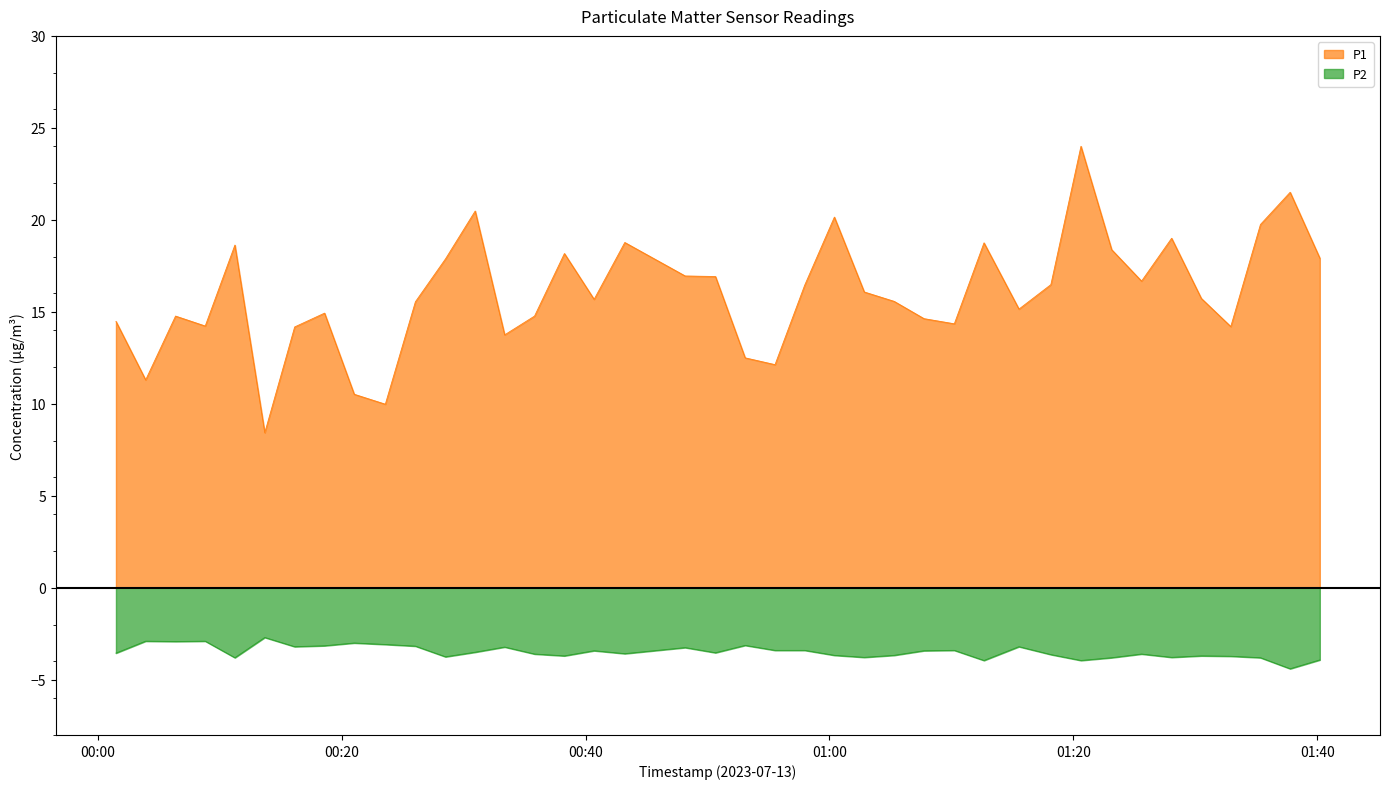

In P1, how many points are higher than both neighbors (excluding endpoints)?

11